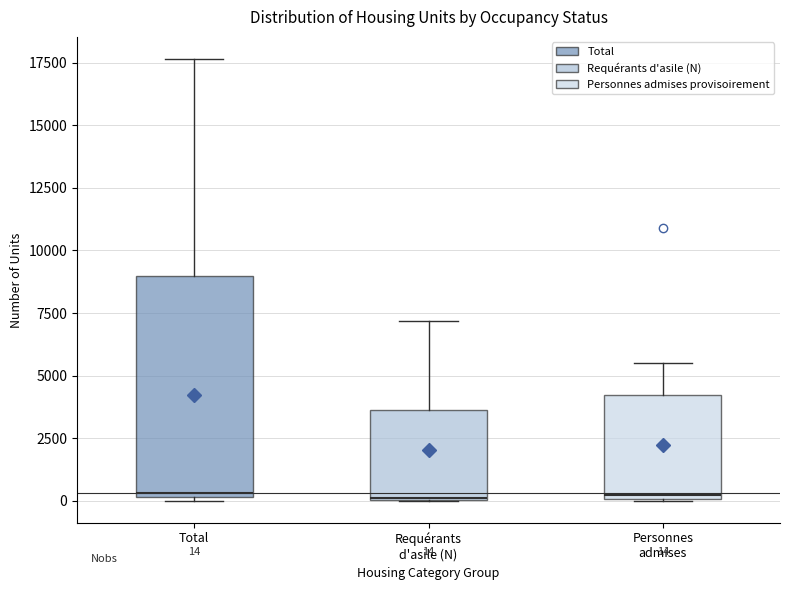

Which box is the tallest, from its lower edge to its upper edge?

Total